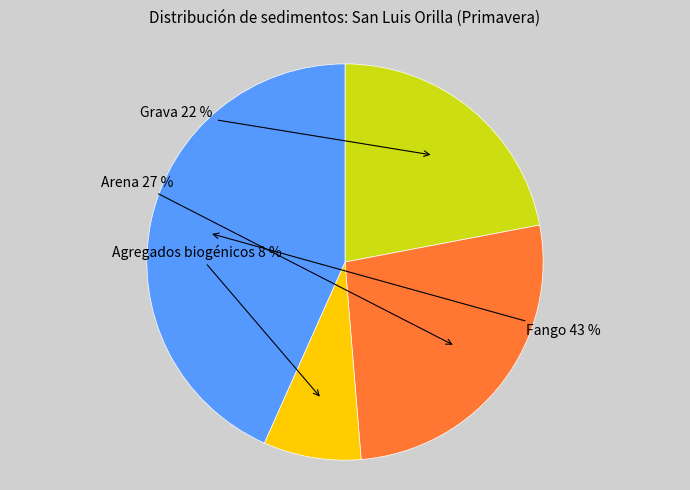

To the nearest percent, what is the average slice percentage?

25%